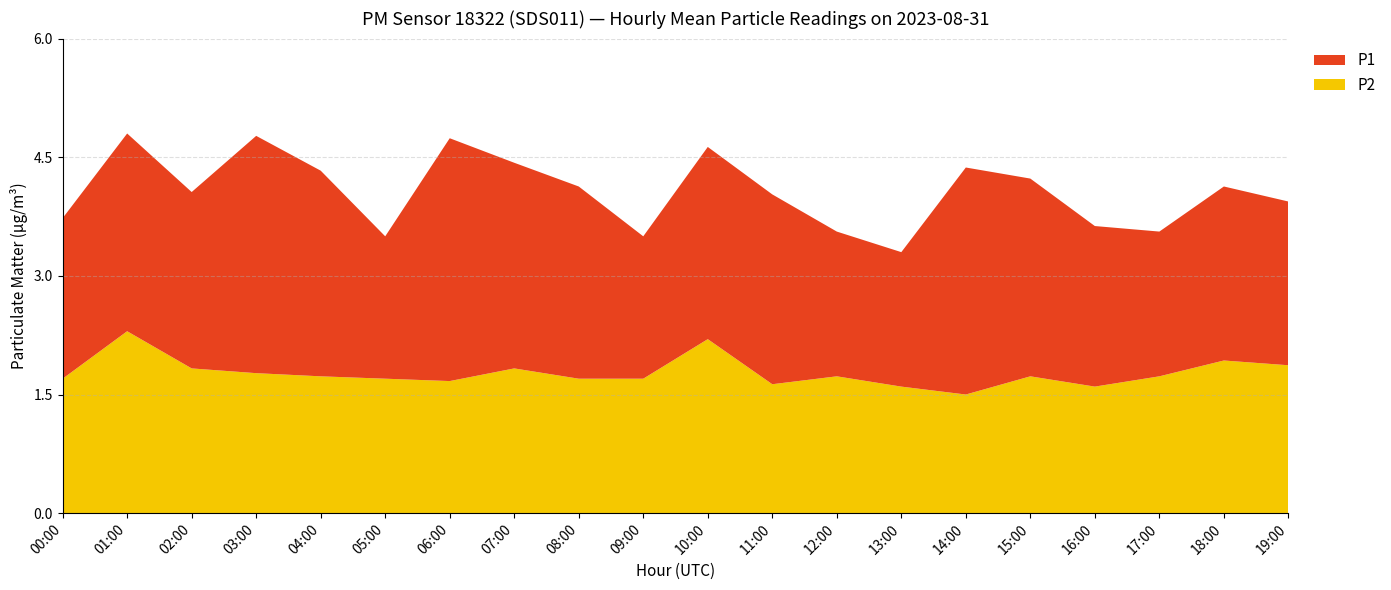

Reading right to left, extract all data points from this chart.

P1: 2.1	2.2	1.8	2.0	2.5	2.9	1.7	1.8	2.4	2.4	1.8	2.4	2.6	3.1	1.8	2.6	3.0	2.2	2.5	2.0
P2: 1.9	1.9	1.7	1.6	1.7	1.5	1.6	1.7	1.6	2.2	1.7	1.7	1.8	1.7	1.7	1.7	1.8	1.8	2.3	1.7